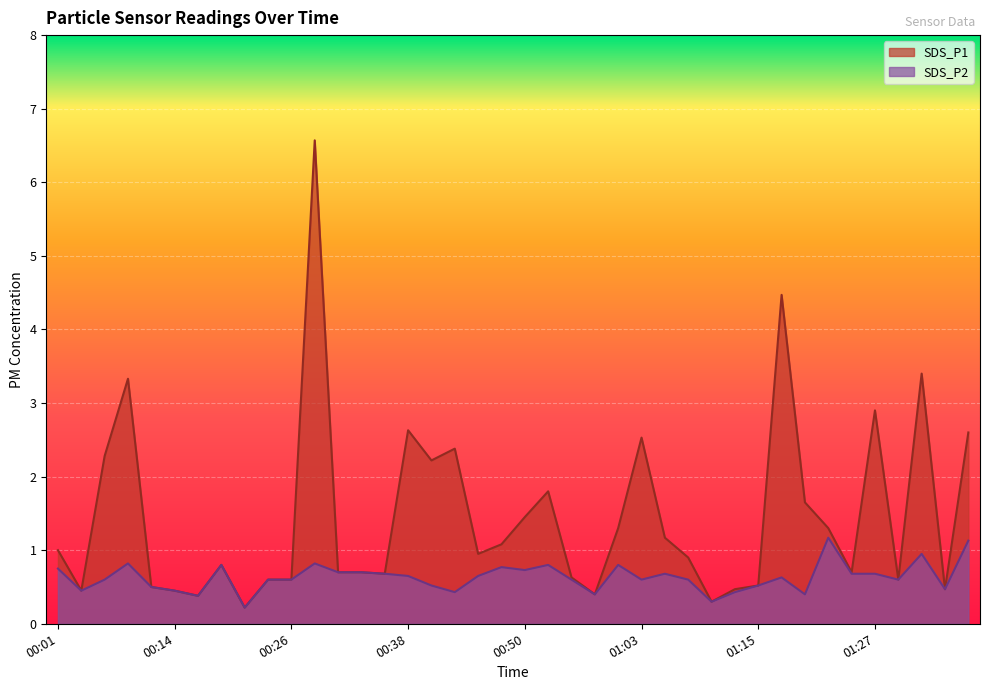

Reading left to right, list all the values displayed in this chart.

SDS_P1: 00:01=1.0	00:04=0.5	00:06=2.3	00:09=3.3	00:11=0.5	00:14=0.5	00:16=0.4	00:18=0.8	00:21=0.2	00:23=0.6	00:26=0.6	00:28=6.6	00:31=0.7	00:33=0.7	00:36=0.7	00:38=2.6	00:41=2.2	00:43=2.4	00:45=0.9	00:48=1.1	00:50=1.4	00:53=1.8	00:55=0.6	00:58=0.4	01:00=1.3	01:03=2.5	01:05=1.2	01:08=0.9	01:10=0.3	01:13=0.5	01:15=0.5	01:18=4.5	01:20=1.6	01:23=1.3	01:25=0.7	01:27=2.9	01:30=0.6	01:32=3.4	01:35=0.5	01:37=2.6
SDS_P2: 00:01=0.8	00:04=0.5	00:06=0.6	00:09=0.8	00:11=0.5	00:14=0.5	00:16=0.4	00:18=0.8	00:21=0.2	00:23=0.6	00:26=0.6	00:28=0.8	00:31=0.7	00:33=0.7	00:36=0.7	00:38=0.7	00:41=0.5	00:43=0.4	00:45=0.7	00:48=0.8	00:50=0.7	00:53=0.8	00:55=0.6	00:58=0.4	01:00=0.8	01:03=0.6	01:05=0.7	01:08=0.6	01:10=0.3	01:13=0.4	01:15=0.5	01:18=0.6	01:20=0.4	01:23=1.2	01:25=0.7	01:27=0.7	01:30=0.6	01:32=0.9	01:35=0.5	01:37=1.1